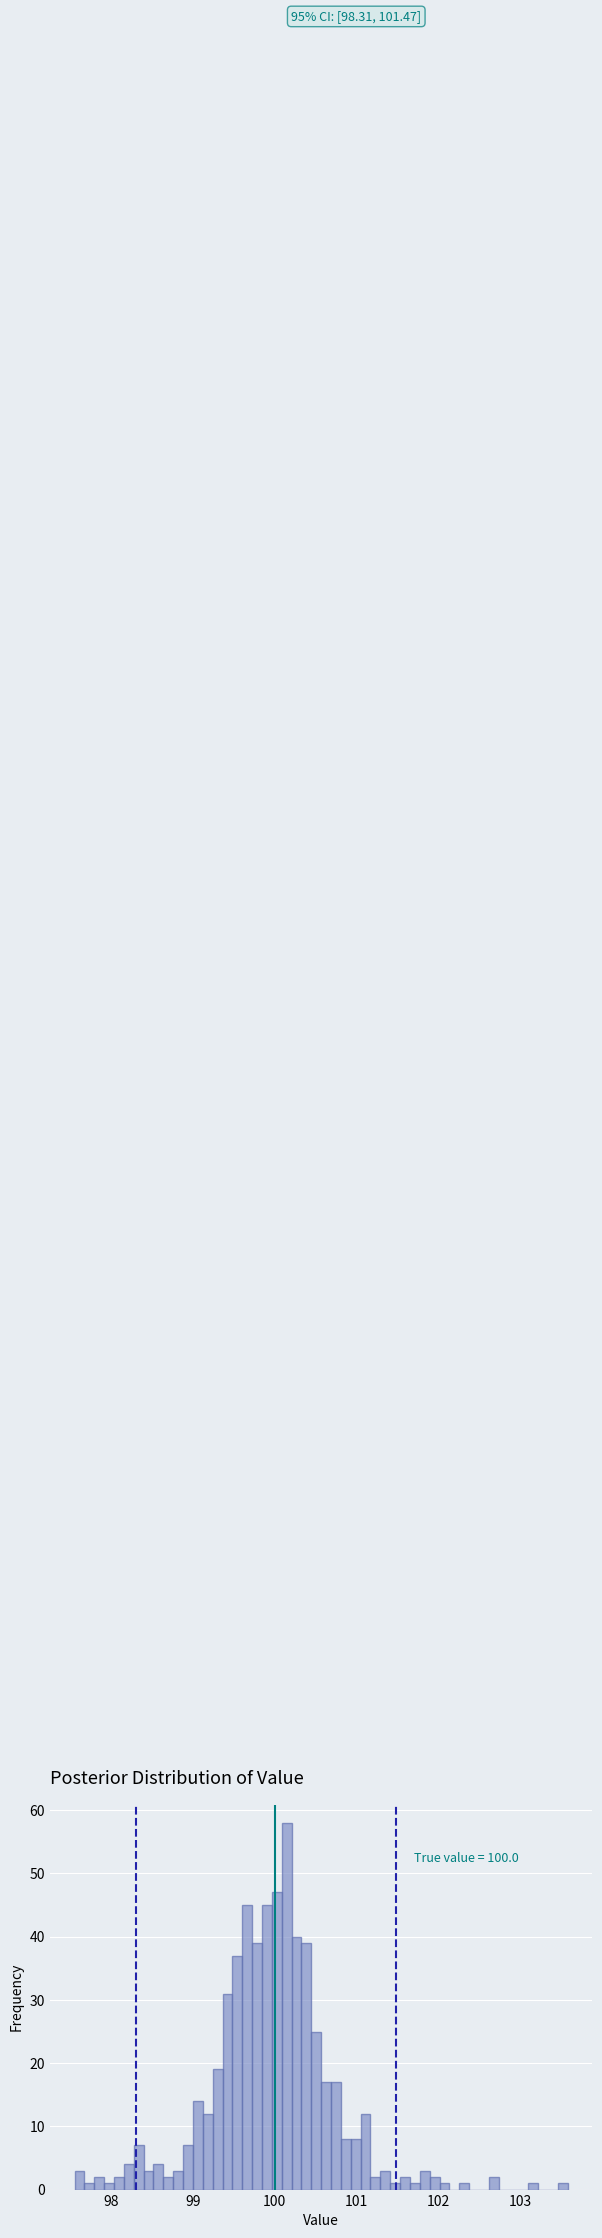

Read against the x-axis, roughly where is the centre of the tallest bar?

100.1